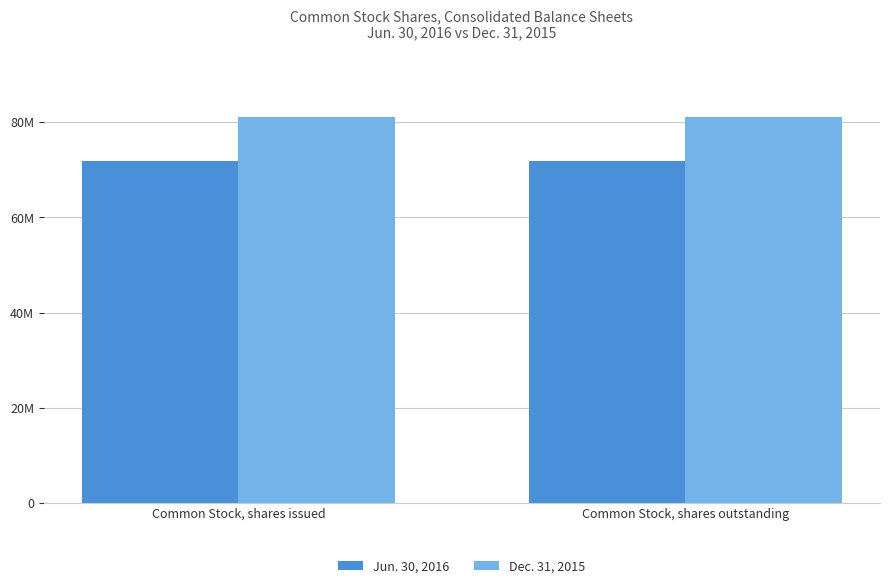

Are the bars horizontal?

No